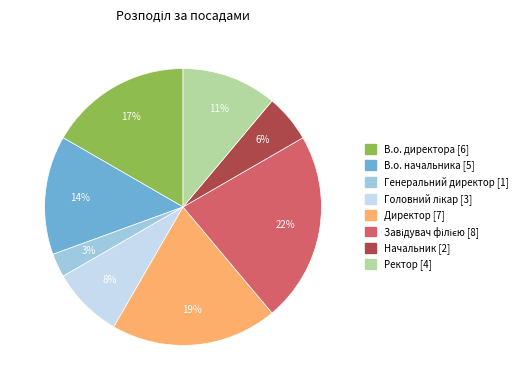

Is it true that Директор is 19% of the pie?

True